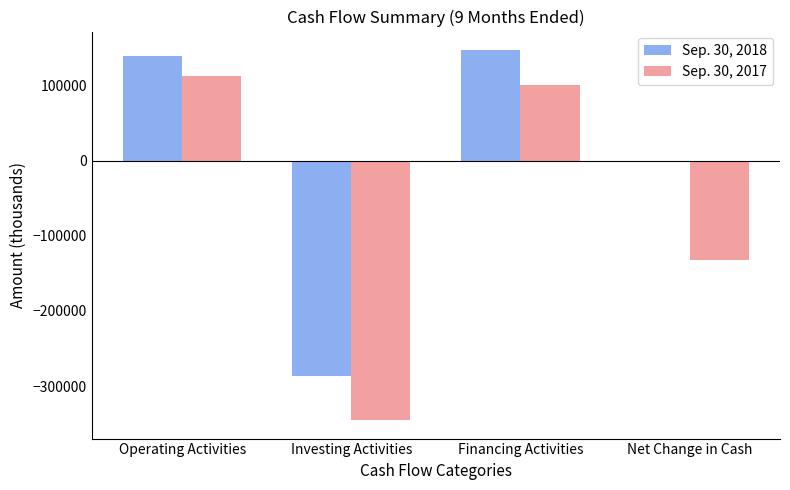

Which series changed the most between Investing Activities and Financing Activities?

Sep. 30, 2017